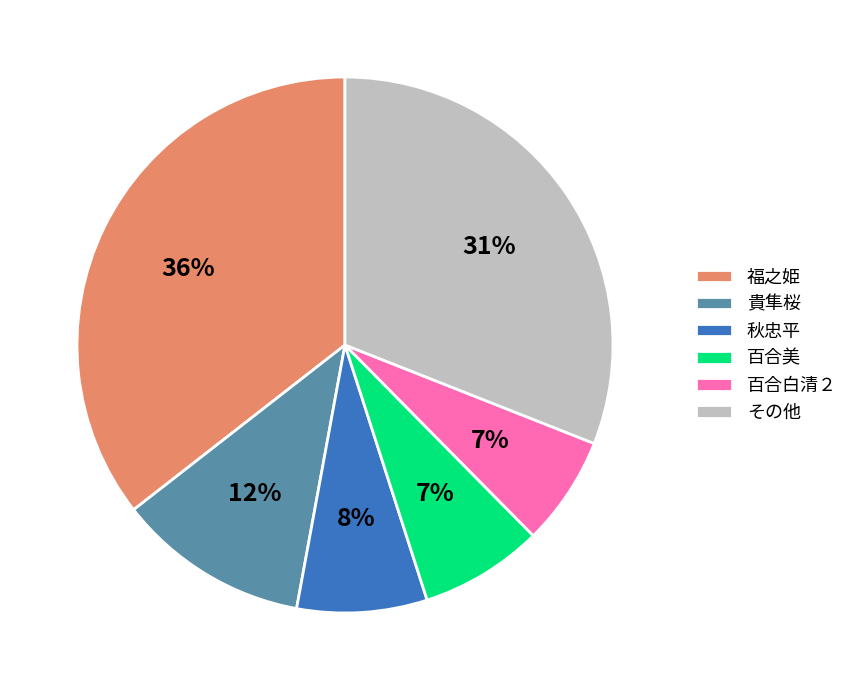

To the nearest percent, what is the difference between the 百合白清２ and その他 slice percentages?

24%